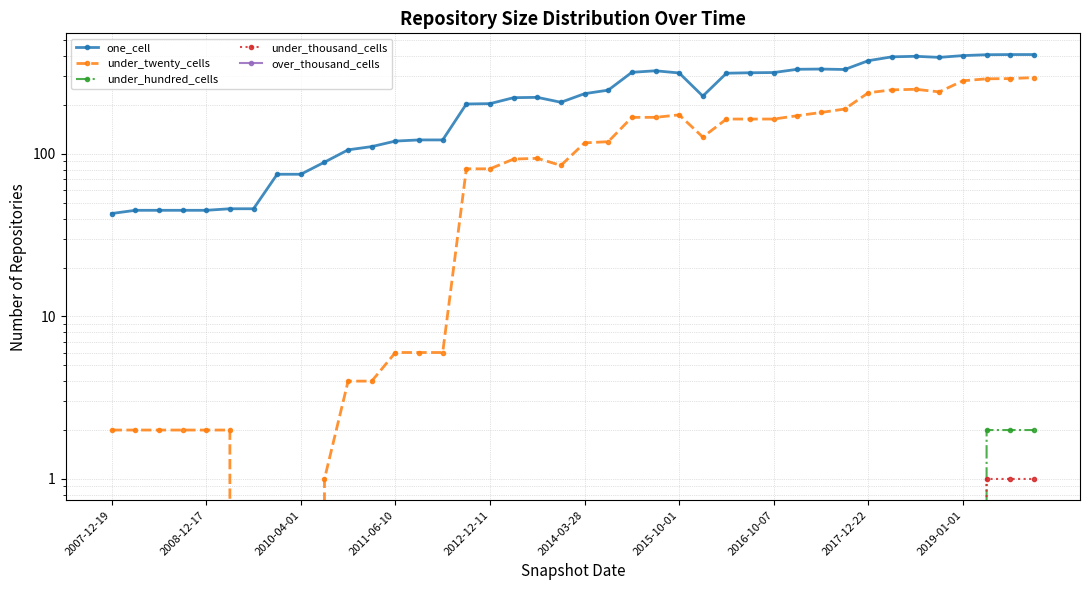

How many under_hundred_cells values are between 0 and 1?

37